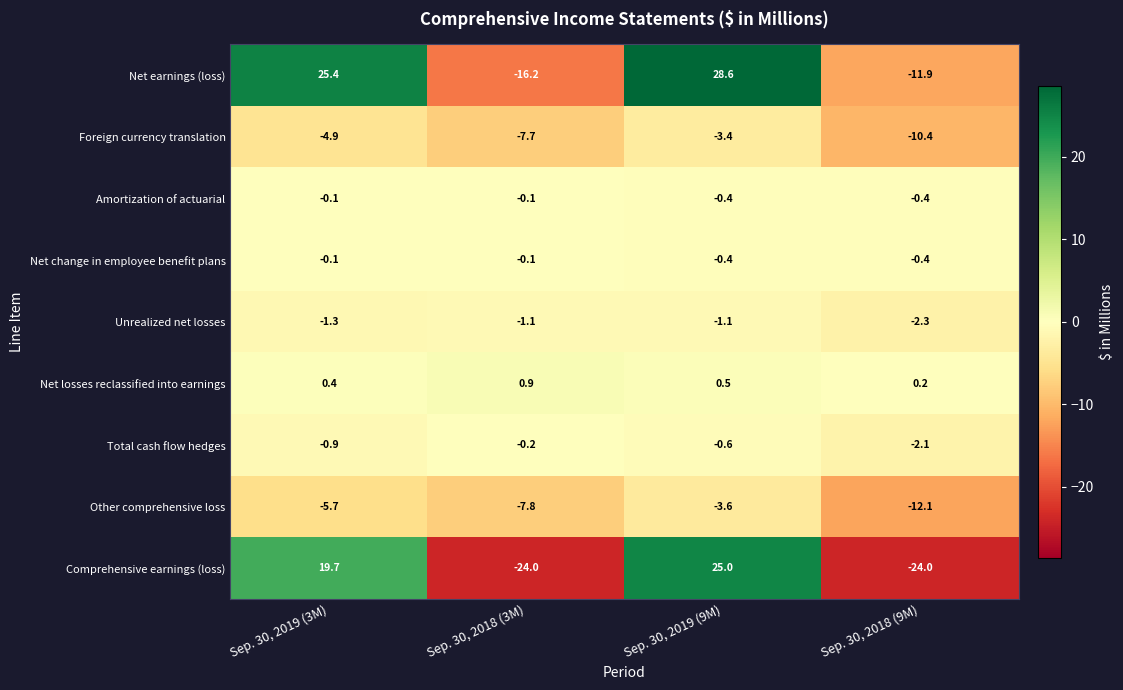

At which label does Unrealized net losses reach its minimum?

Sep. 30, 2018 (9M)